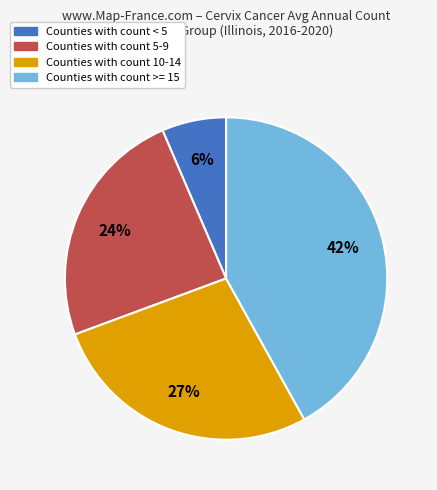

Is there a majority slice in this chart?

No